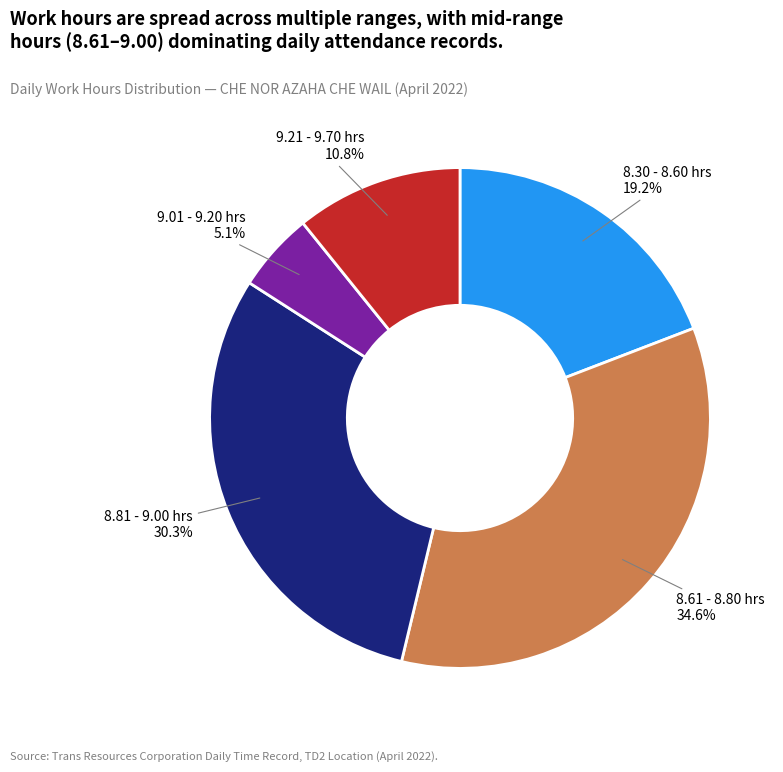

Does any single category account for the majority?

No